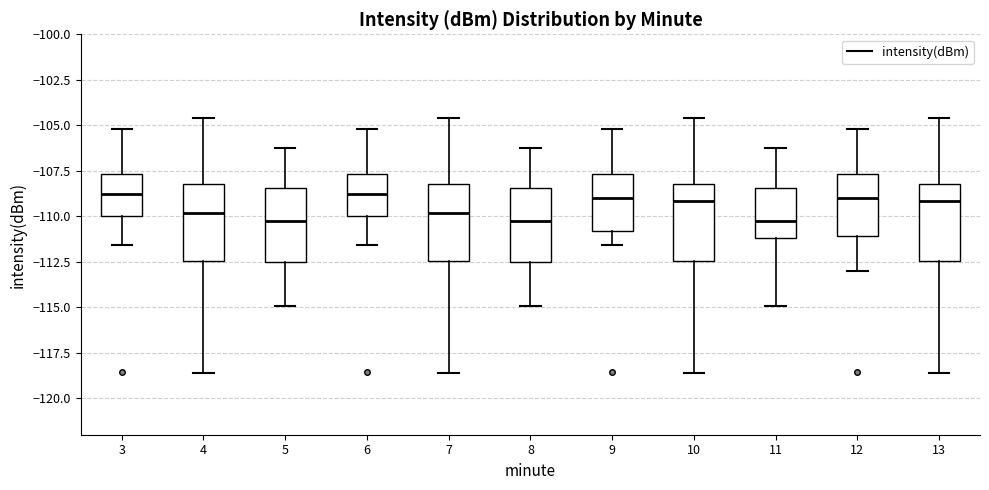

Where is the upper edge of the box at x = 12 on the y-axis? The values are not printed on the chart, so give them approximately, as read against the axis.

-107.5